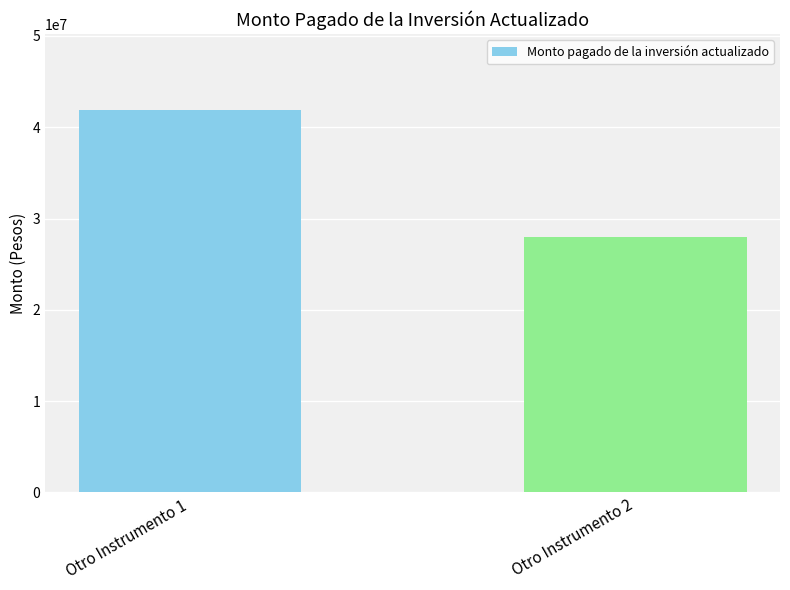

At which label is the value closest to 34903449?

Otro Instrumento 2